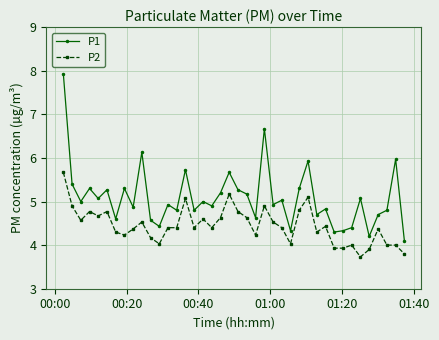

What are all the series names shown in the legend?

P1, P2